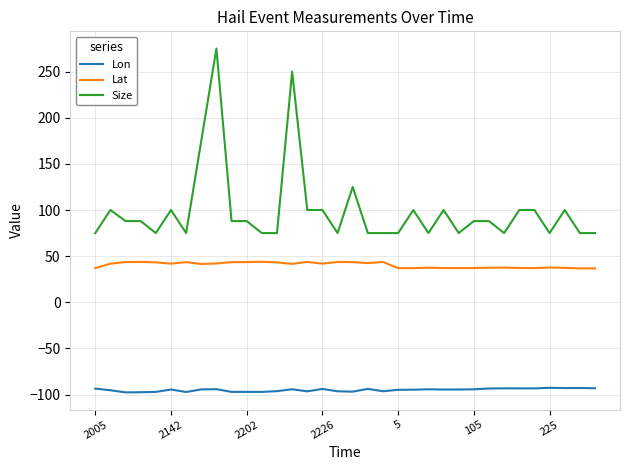

True or false: Lon and Lat cross at least once.

False